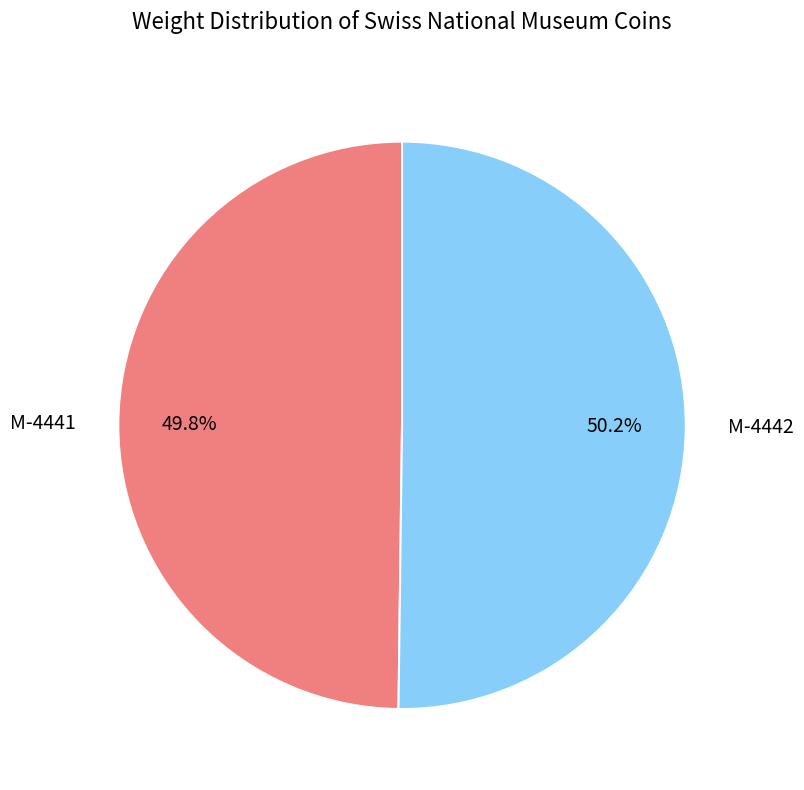

Do M-4442 and M-4441 together represent more than half of the pie?

Yes